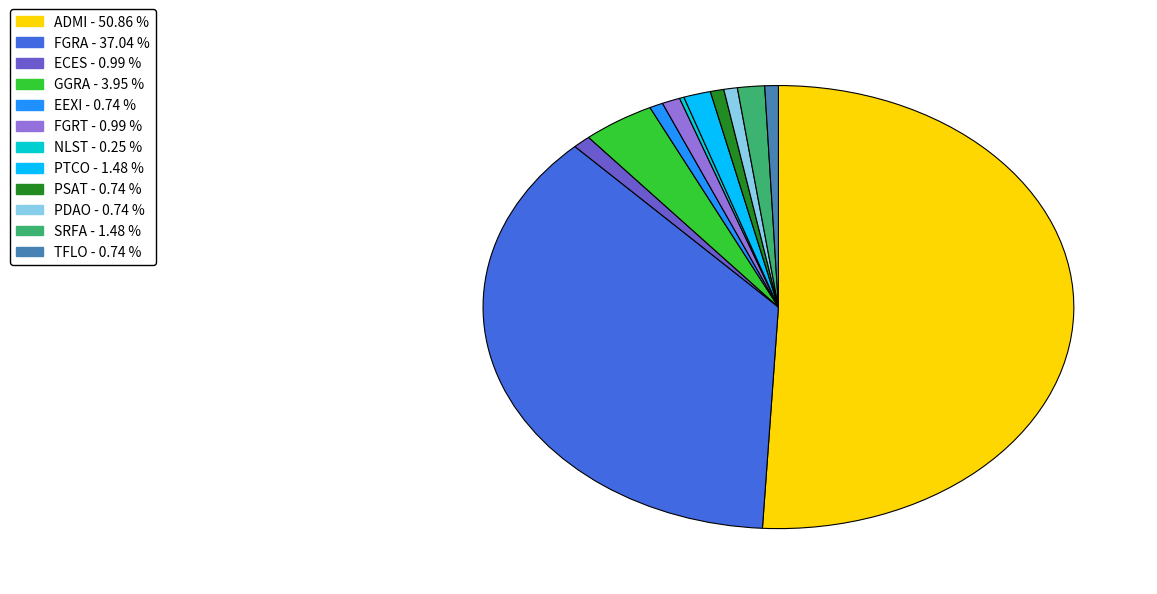

Which has a higher value, SRFA or GGRA?

GGRA